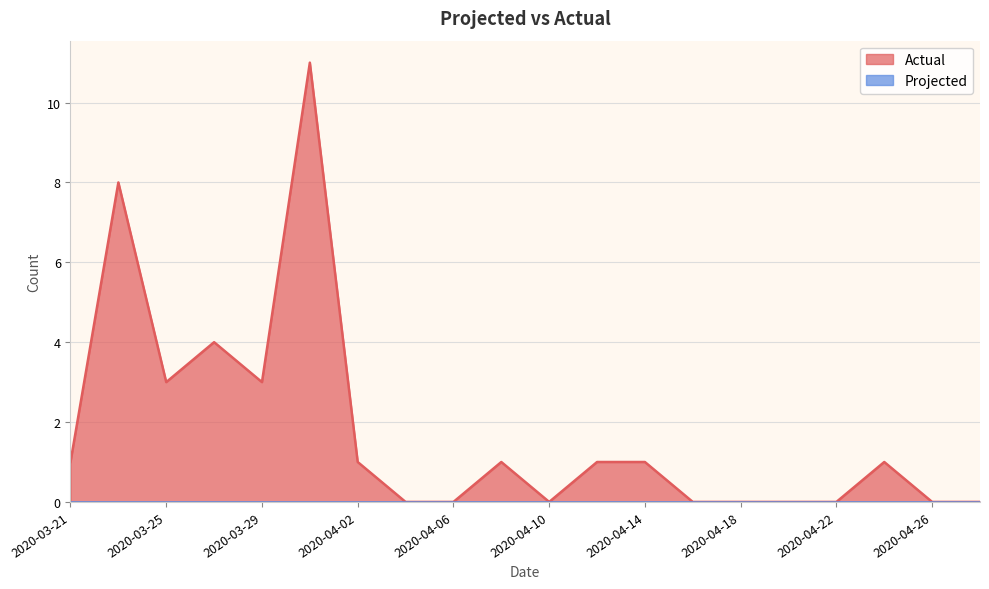

Which label corresponds to the smallest value in the chart?

2020-04-04